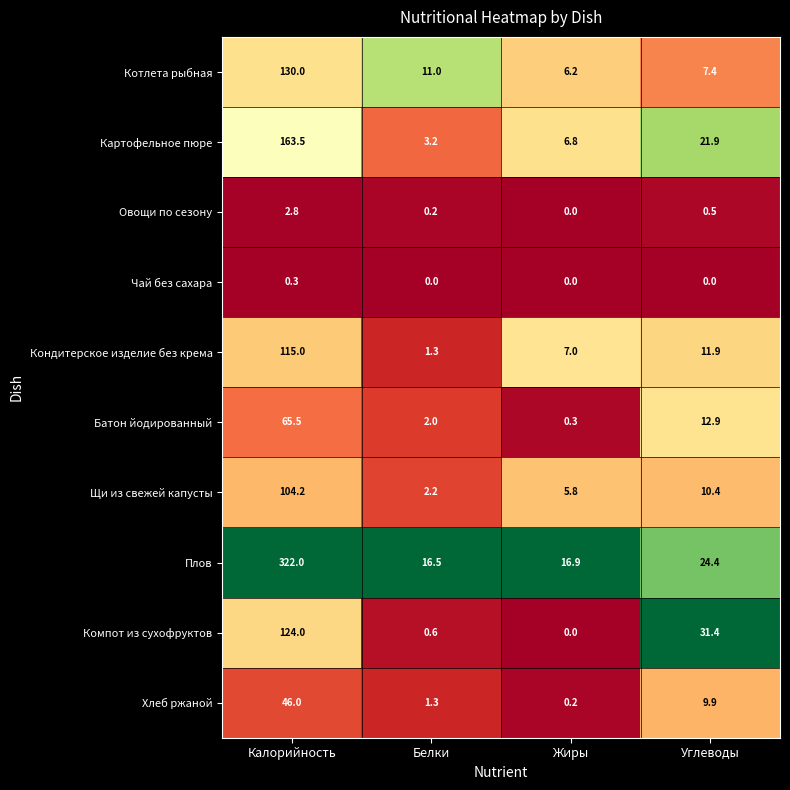

What is the minimum value for Батон йодированный?

0.3